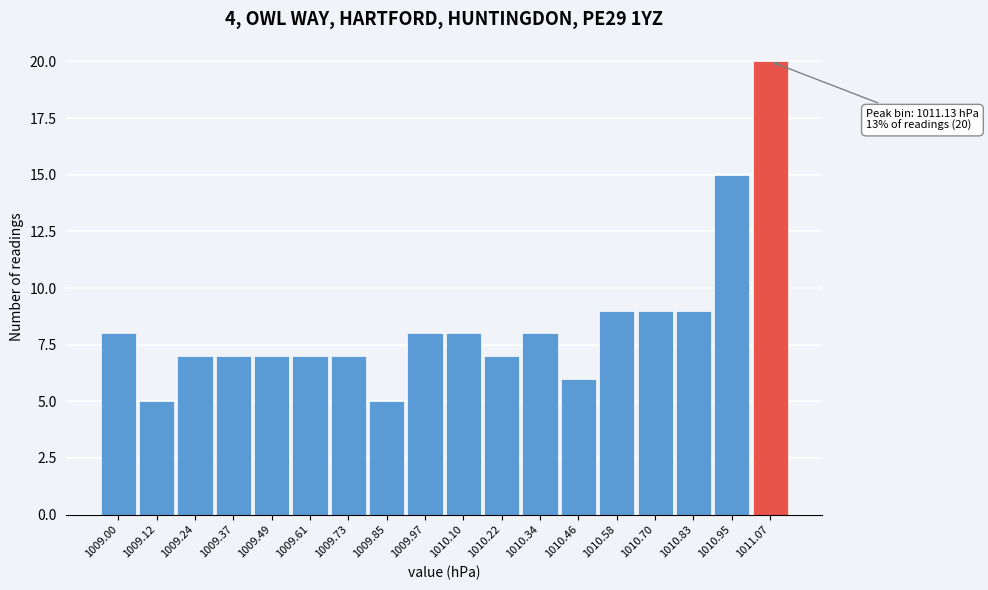

Reading left to right, what are all the values shown in this chart?

8	5	7	7	7	7	7	5	8	8	7	8	6	9	9	9	15	20